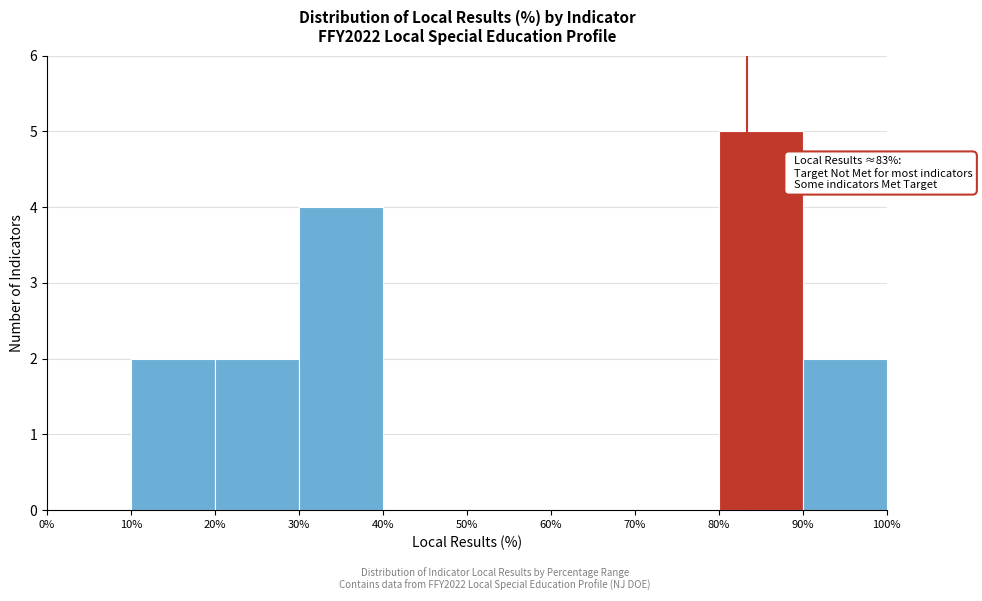

Which range on the x-axis has the tallest bar?

80% to 90%